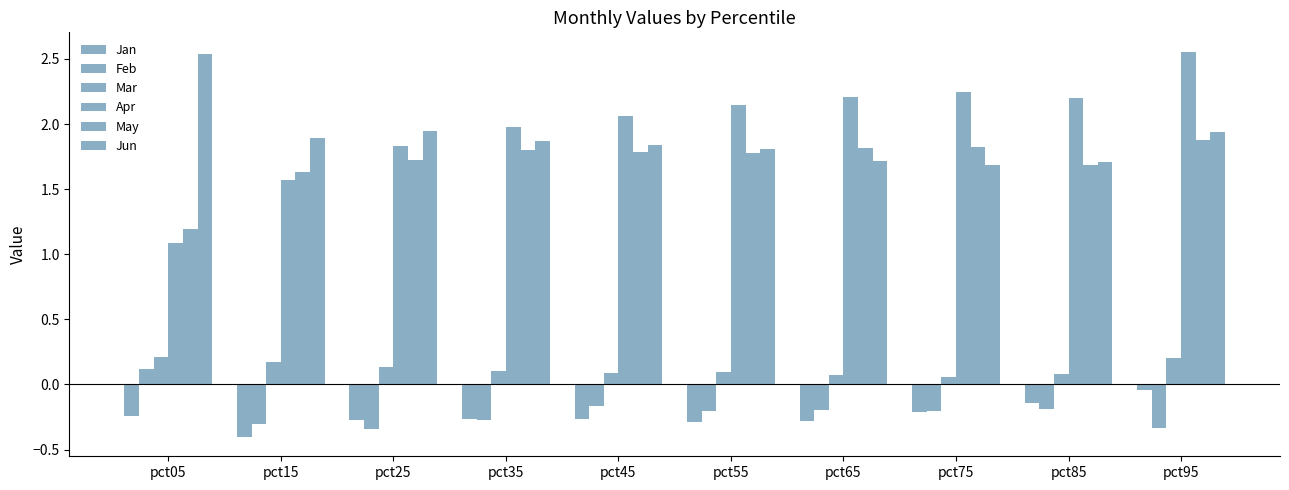

Does the chart contain any negative values?

Yes